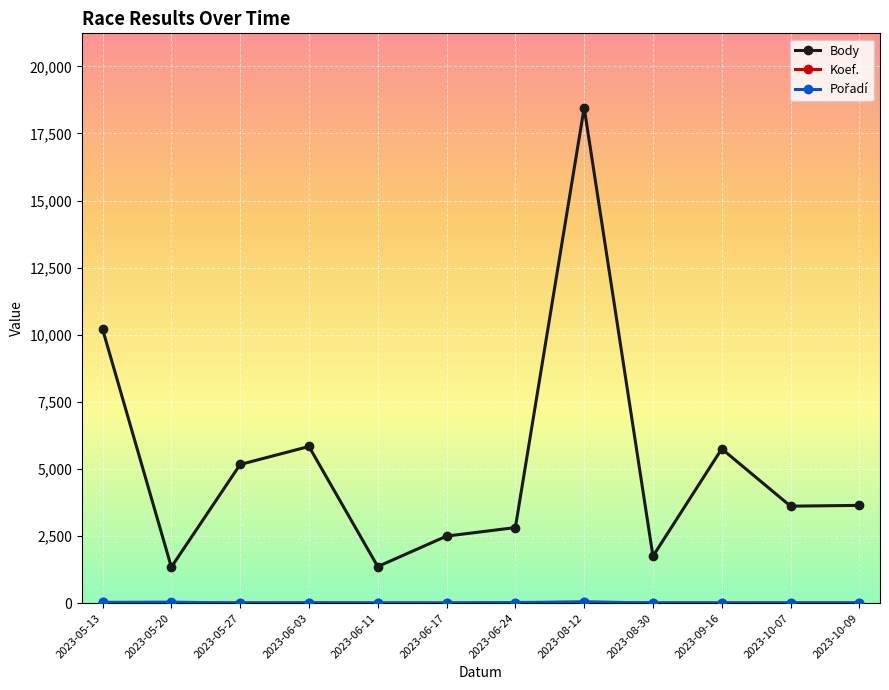

Between 2023-05-13 and 2023-08-30, which series saw the biggest shift?

Body